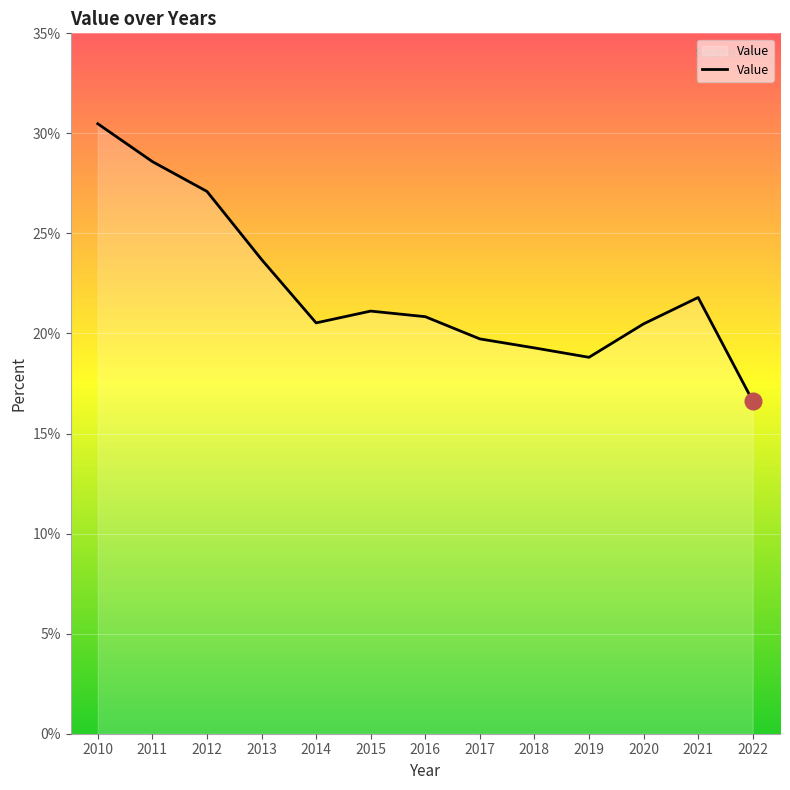

What is the maximum value shown in the chart?

30.5